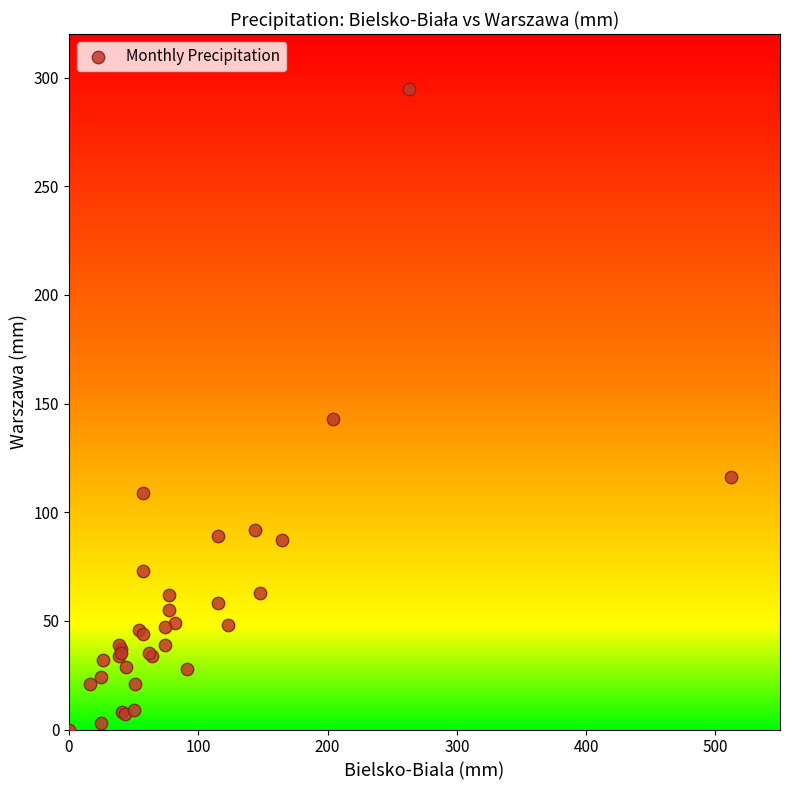

What Y value in the scatter plot is closest to 147?

143